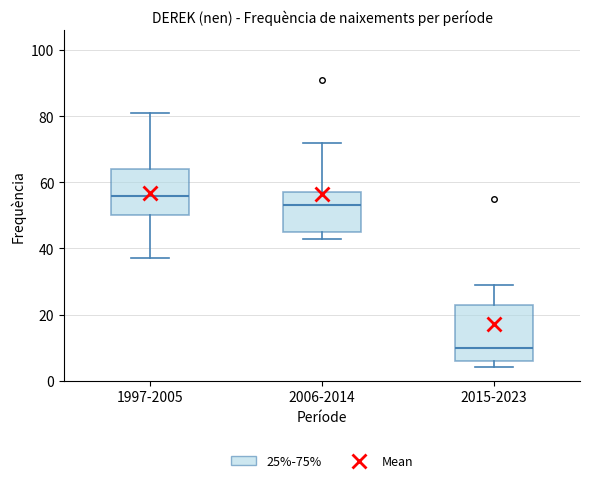

Reading left to right, read every box against the y-axis: the position of its median line, the range the box covers, and the ends of its whiskers. The values are not printed on the chart, so give them approximately, as read against the axis.

1997-2005: median 56, box 50 to 64, whiskers 38 to 82
2006-2014: median 54, box 46 to 58, whiskers 44 to 72
2015-2023: median 10, box 6 to 24, whiskers 4 to 30